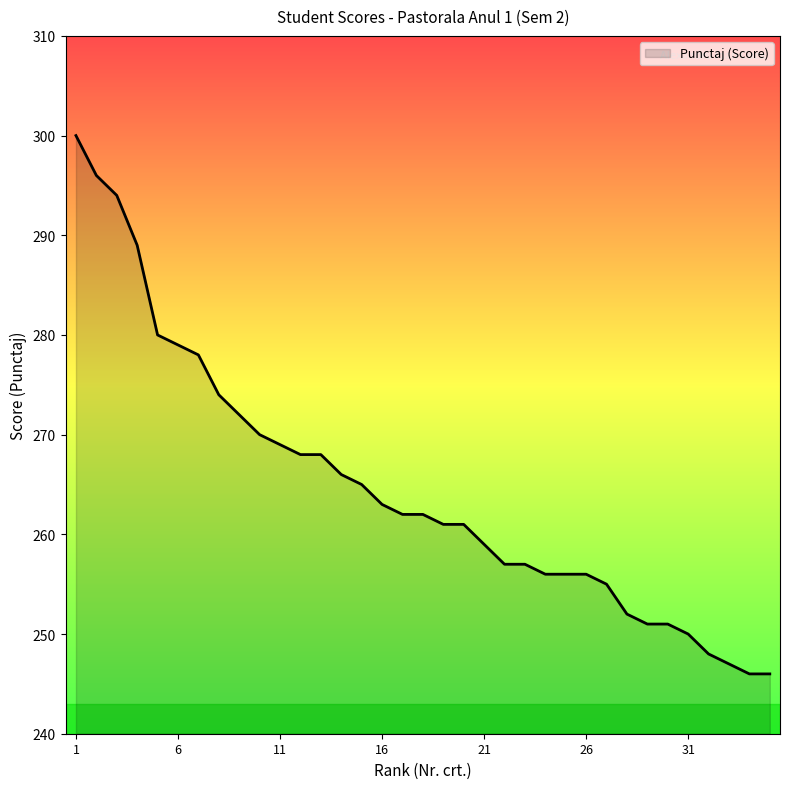

How many categories are shown in the chart?

35